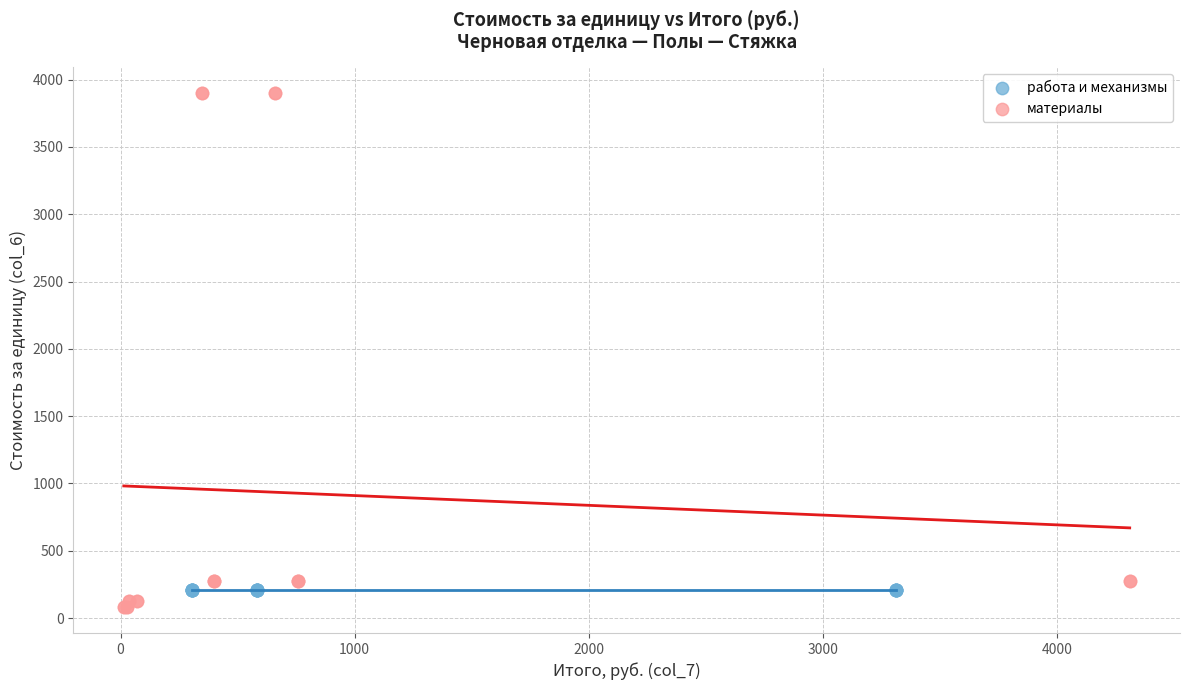

Which series reaches the maximum Y coordinate?

материалы